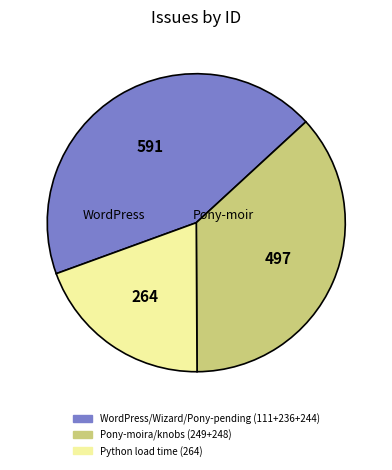

Is there any slice that represents more than half of the pie?

No